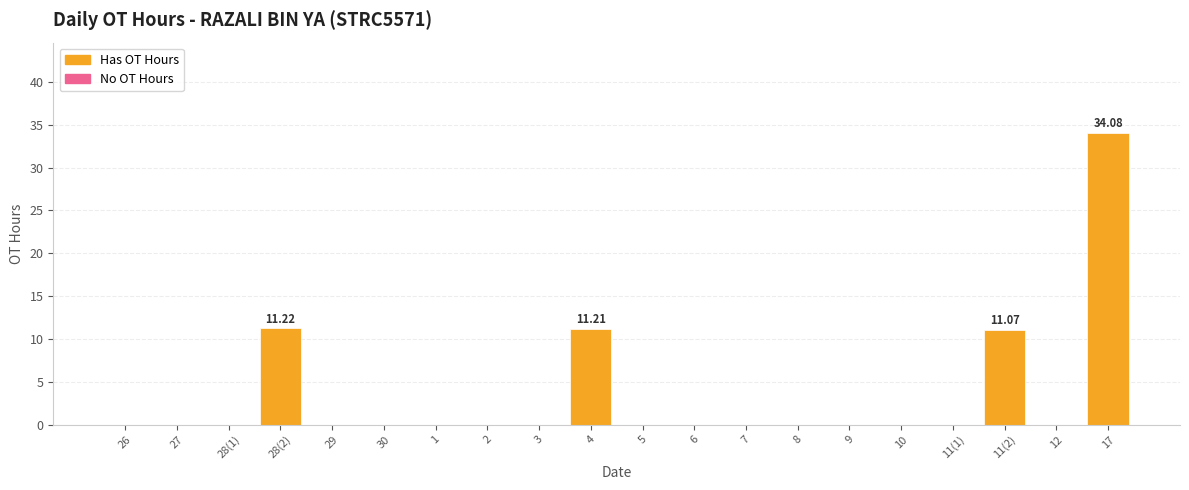

What is the change in value from 6 to 17?

+34.1